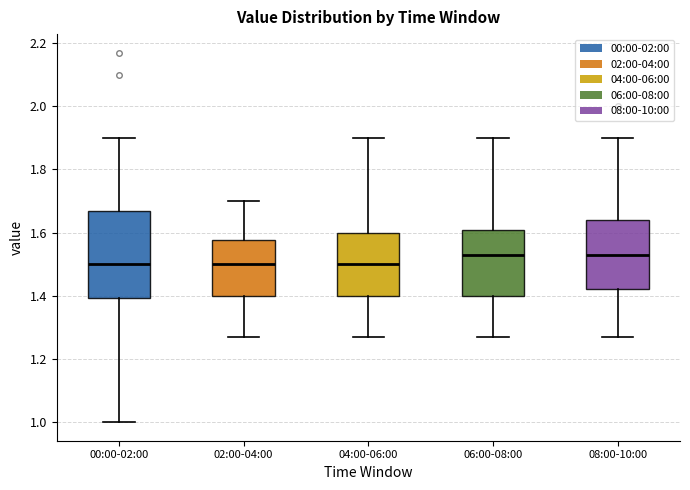

Reading left to right, read every box against the y-axis: the position of its median line, the range the box covers, and the ends of its whiskers. The values are not printed on the chart, so give them approximately, as read against the axis.

00:00-02:00: median 1.50, box 1.40 to 1.68, whiskers 1.00 to 1.90
02:00-04:00: median 1.50, box 1.40 to 1.58, whiskers 1.28 to 1.70
04:00-06:00: median 1.50, box 1.40 to 1.60, whiskers 1.28 to 1.90
06:00-08:00: median 1.54, box 1.40 to 1.60, whiskers 1.28 to 1.90
08:00-10:00: median 1.54, box 1.42 to 1.64, whiskers 1.28 to 1.90